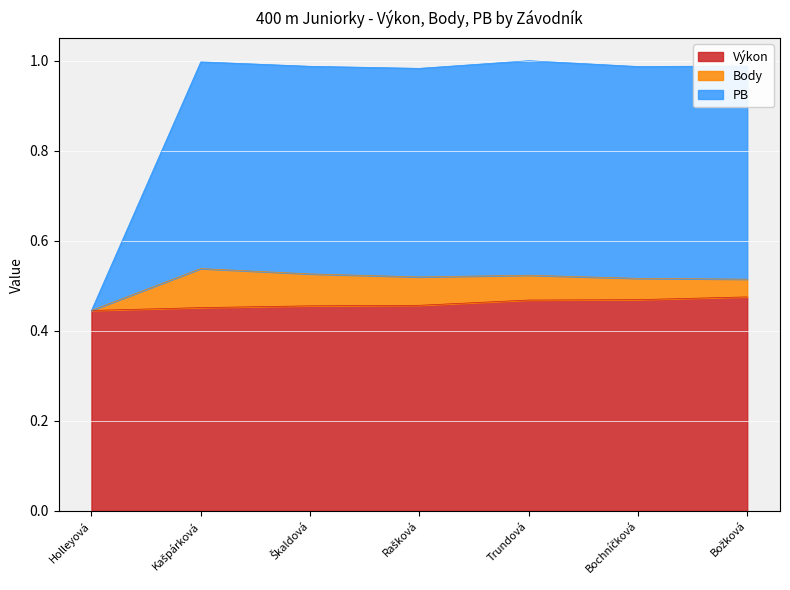

What are all the series names shown in the legend?

Výkon, Body, PB